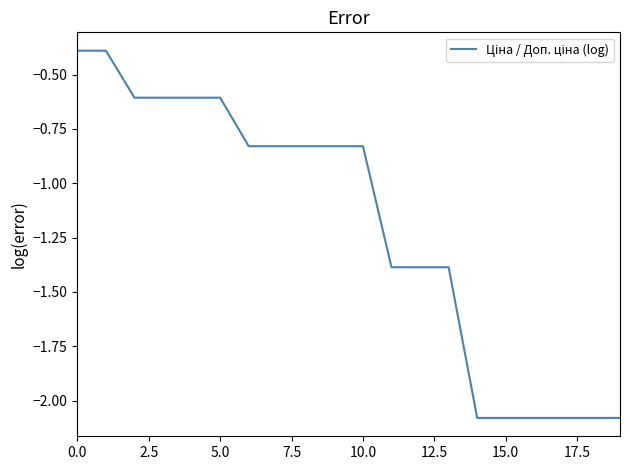

Is this an area chart (filled region under the line)?

No